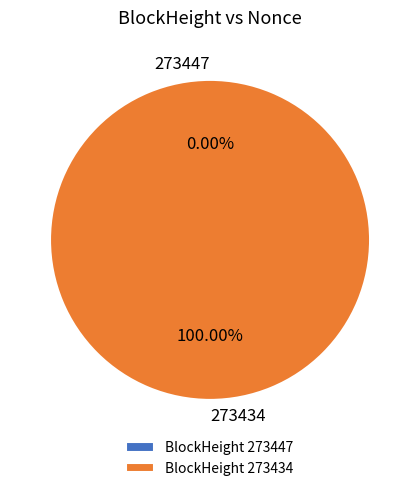

Which slice is the smallest?

273447